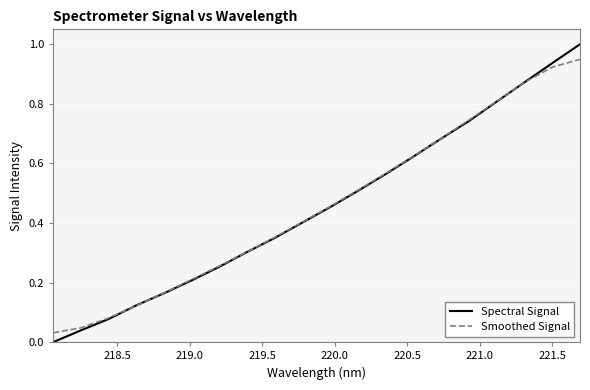

Which series has the largest range (max minus min)?

Spectral Signal